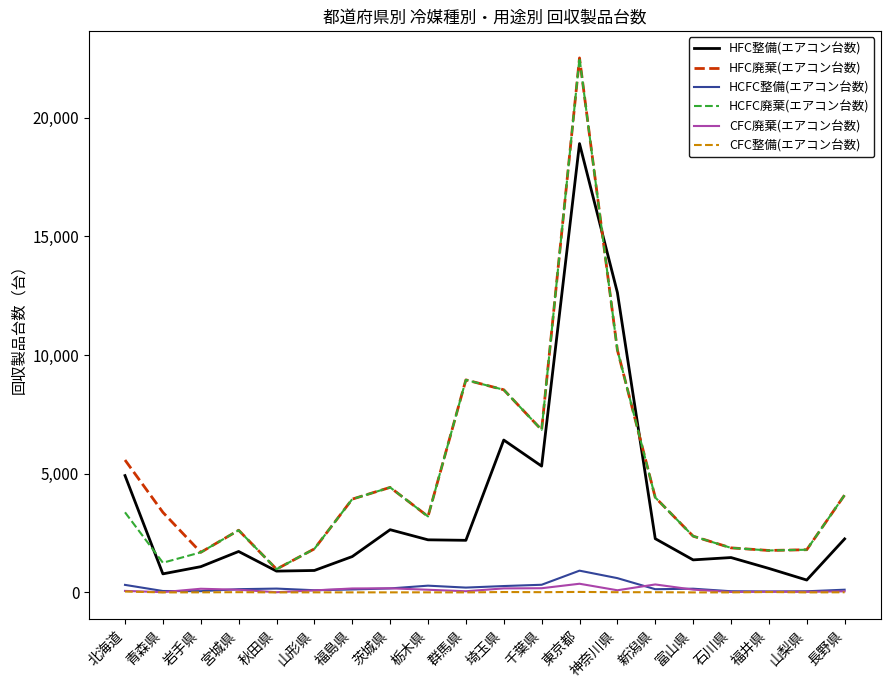

Which category has the highest value across all series?

東京都